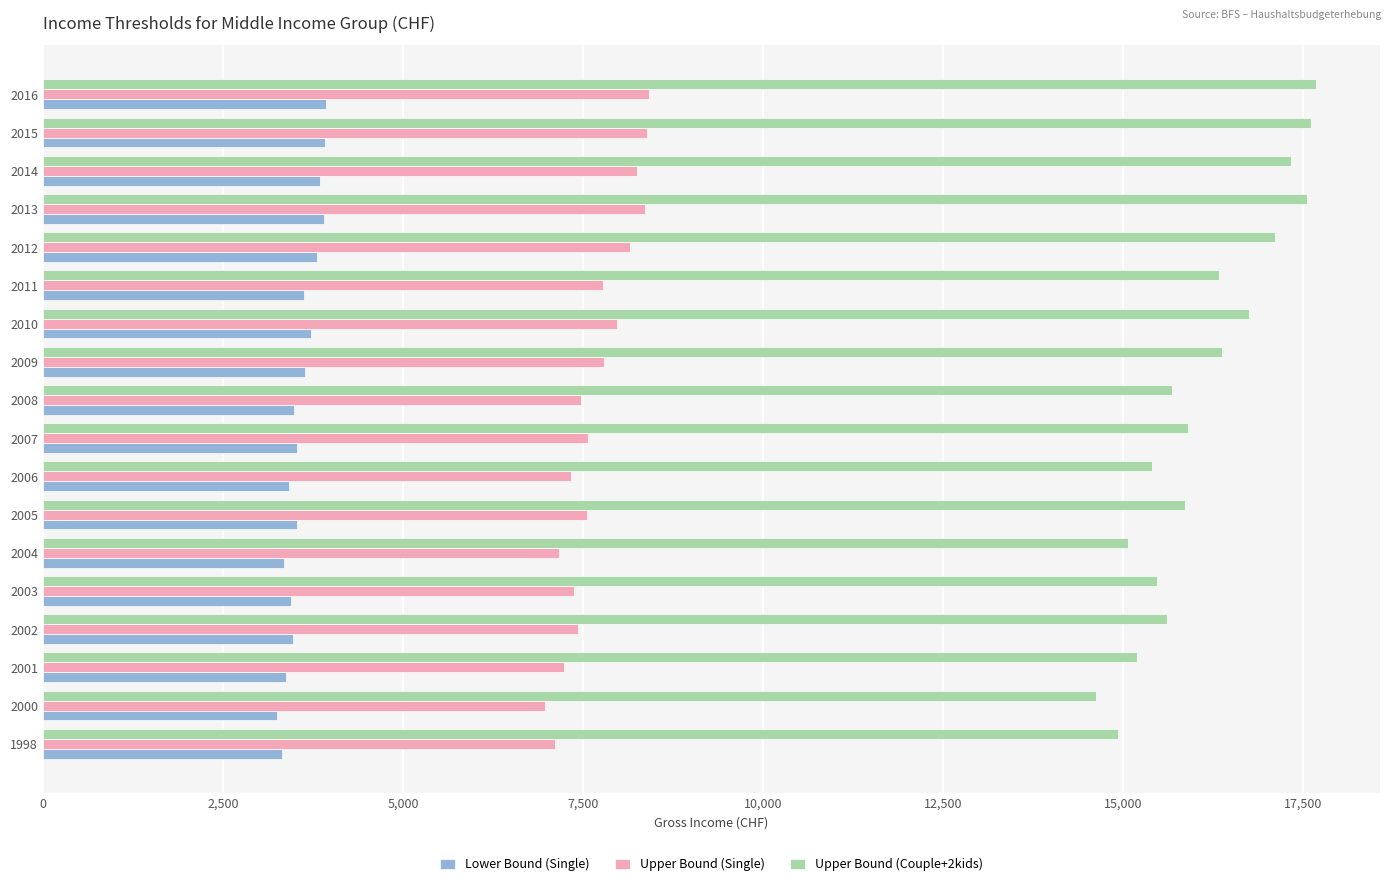

How many values in the Lower Bound (Single) series exceed 3532?

9